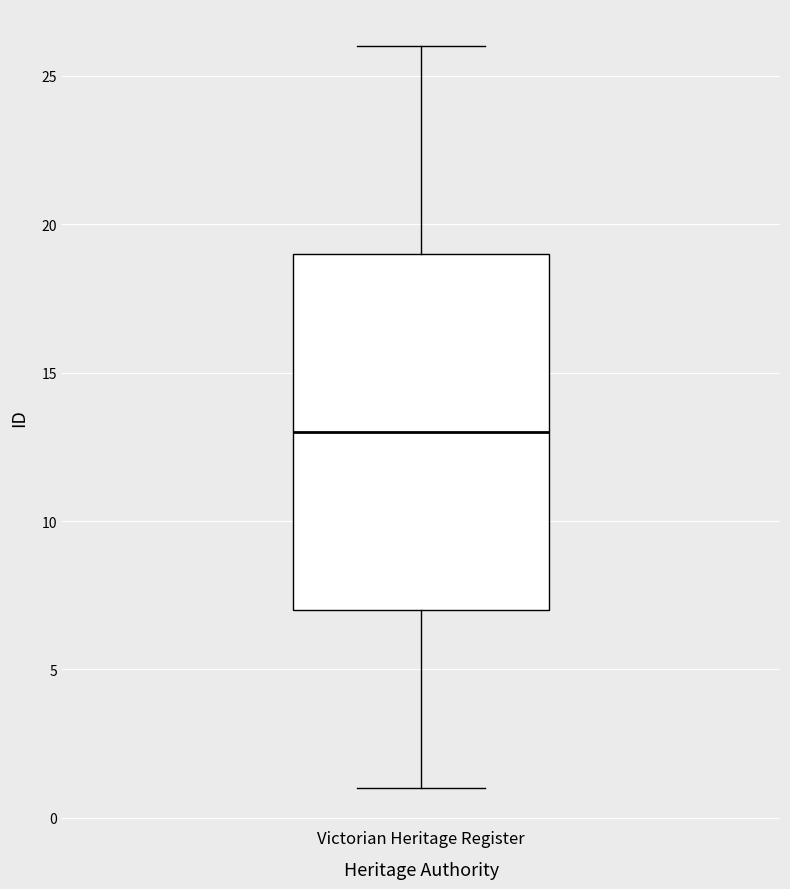

Where does the upper whisker of the box for Victorian Heritage Register end on the y-axis? The values are not printed on the chart, so give them approximately, as read against the axis.

26